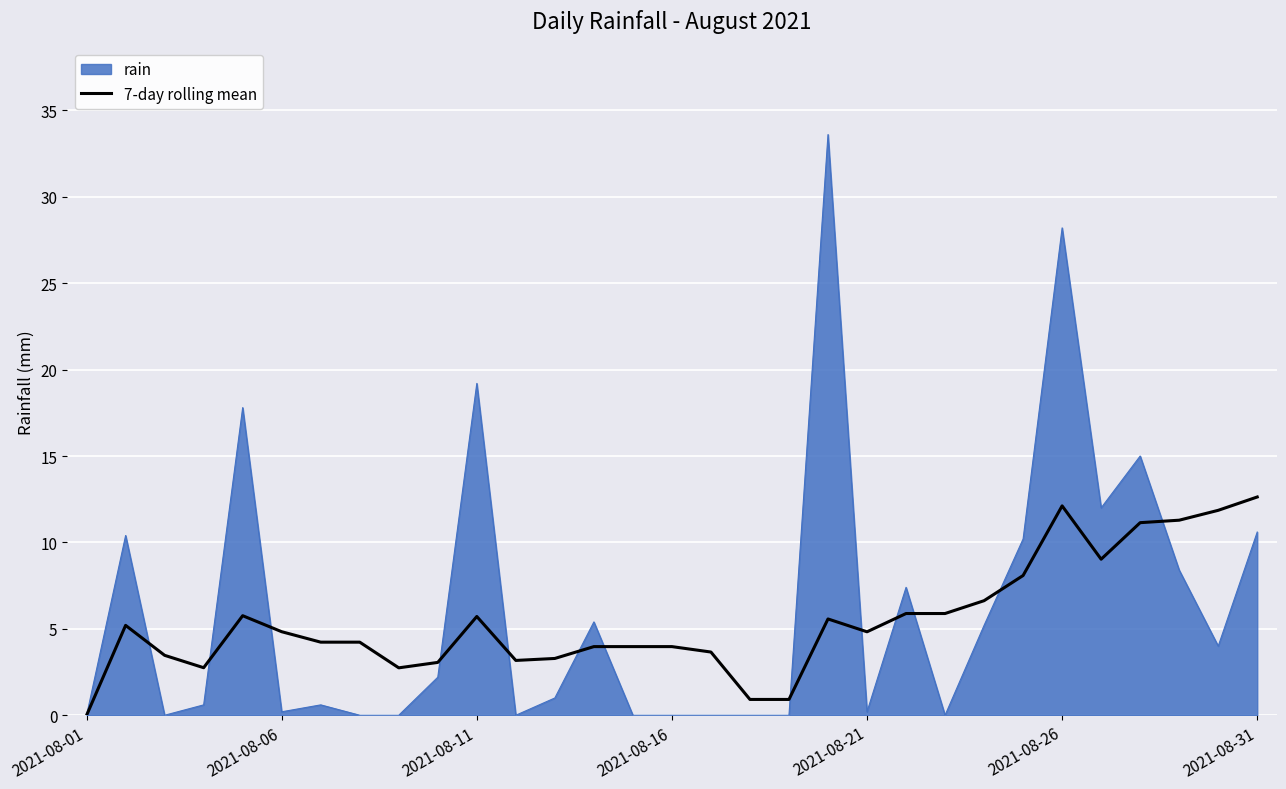

What is the maximum value for 7-day rolling mean?

12.6